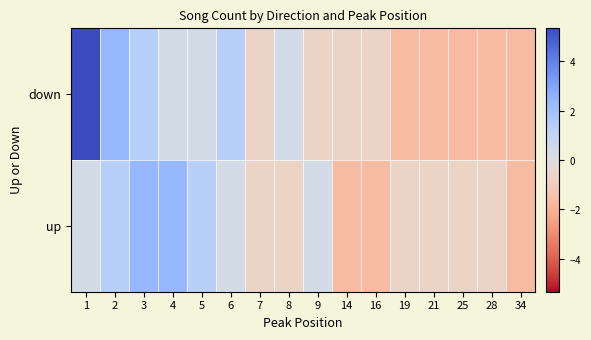

What is the minimum value shown in the chart?

-1.7